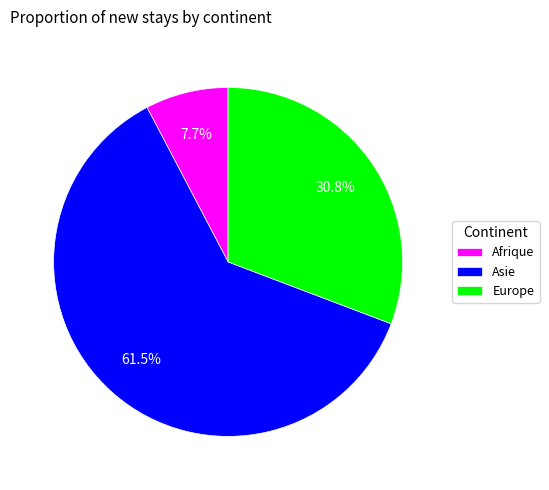

How many slices are in this pie chart?

3